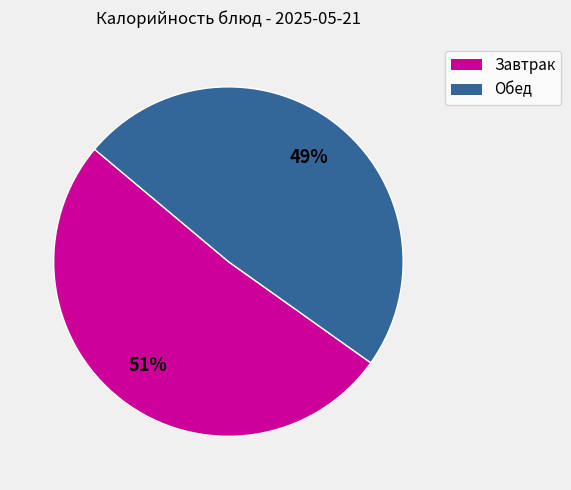

To the nearest percent, what is the average slice percentage?

50%